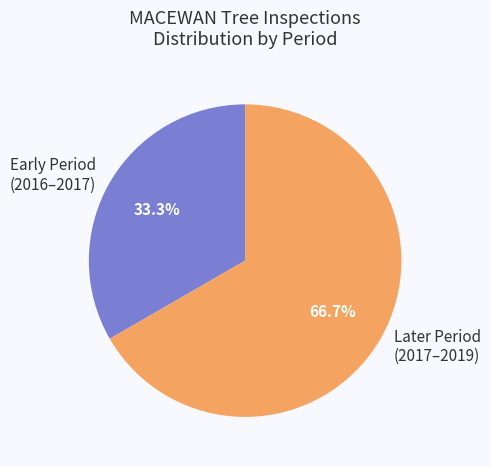

Rank the categories by value from lowest to highest.

Early Period (2016–2017), Later Period (2017–2019)